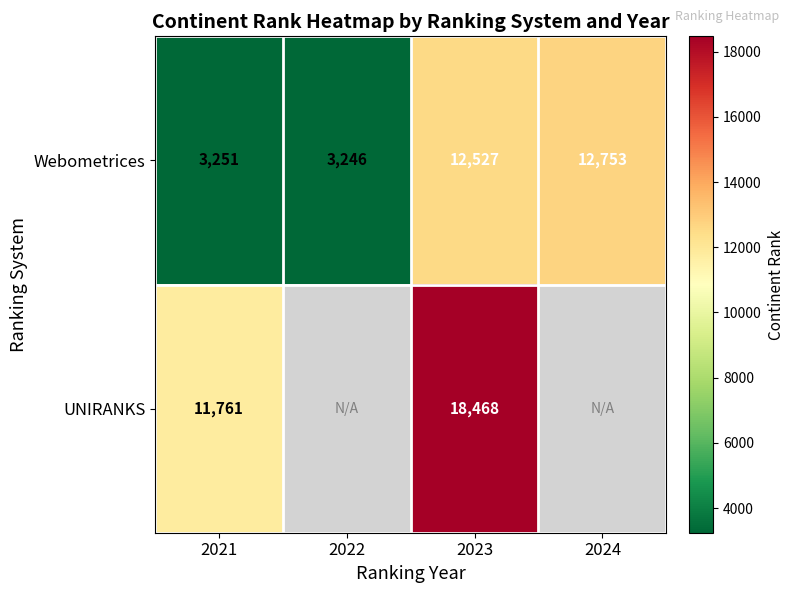

The value of UNIRANKS at 2021 is 3061. True or false?

False